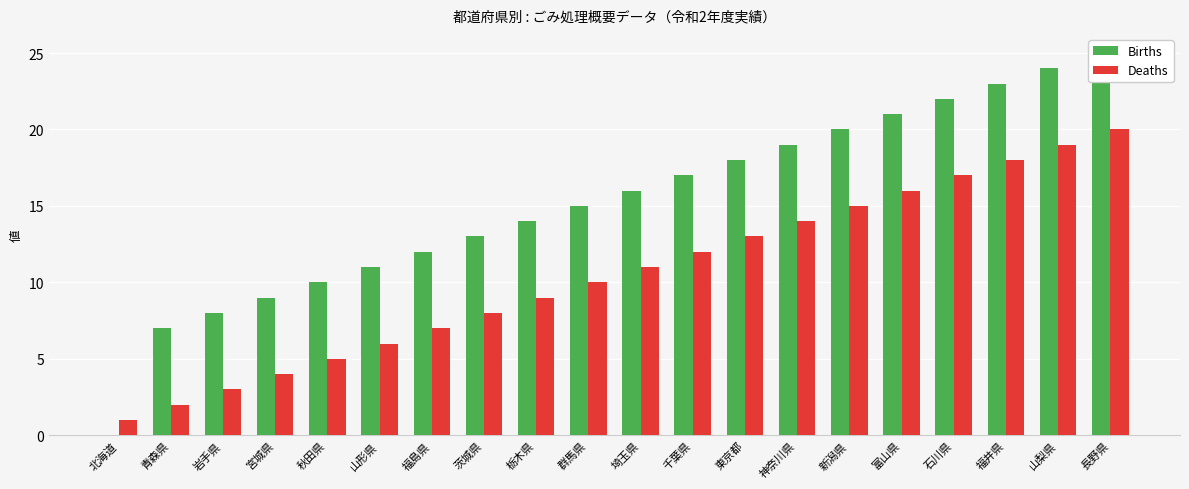

Which label corresponds to the largest value in the chart?

長野県